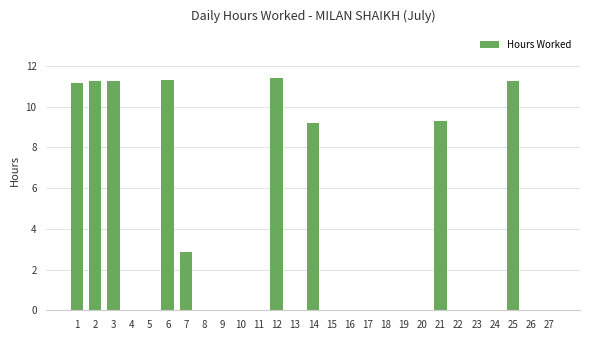

Is it true that the value at 21 is 14.1?

False